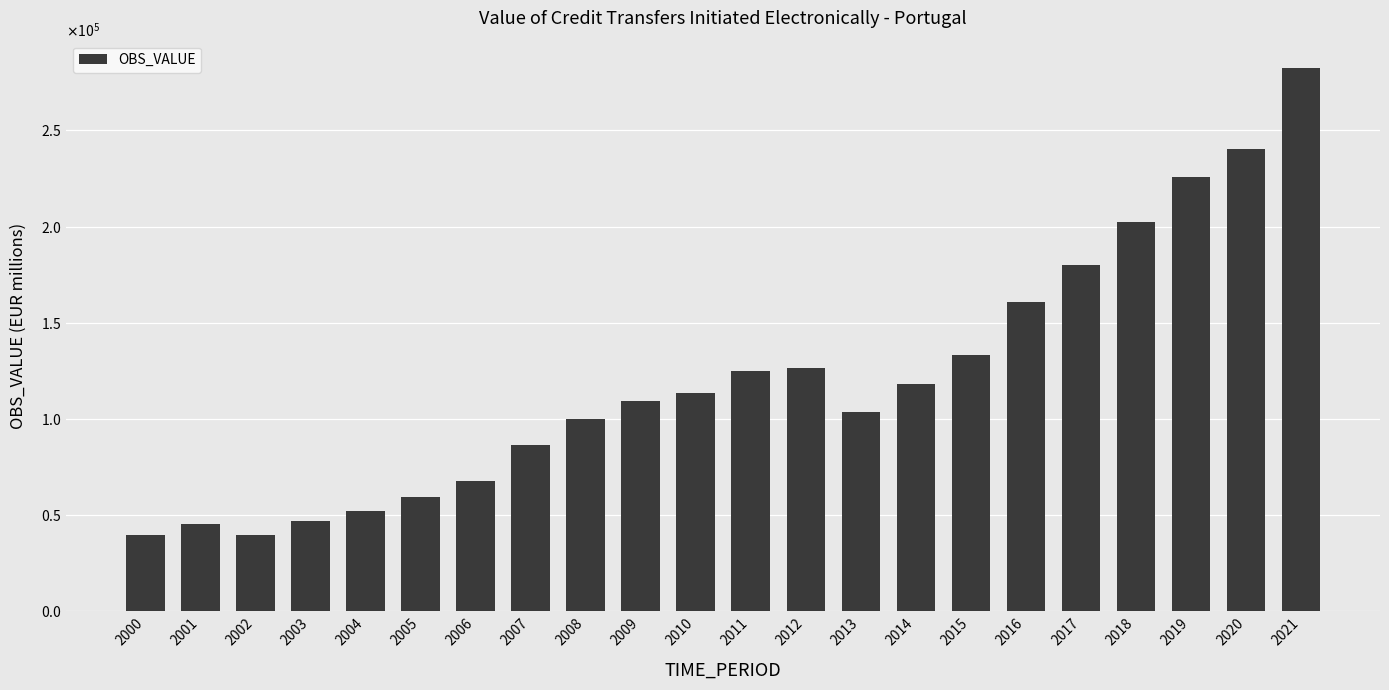

Does the chart contain any negative values?

No